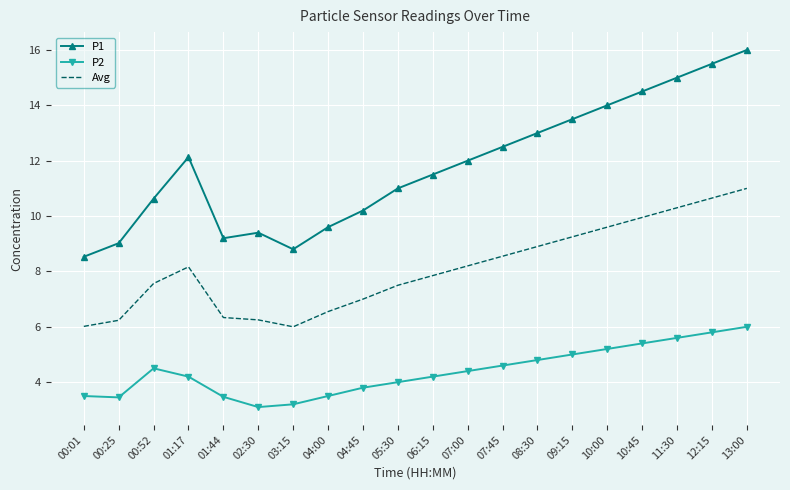

What position from the right is 01:44?

16